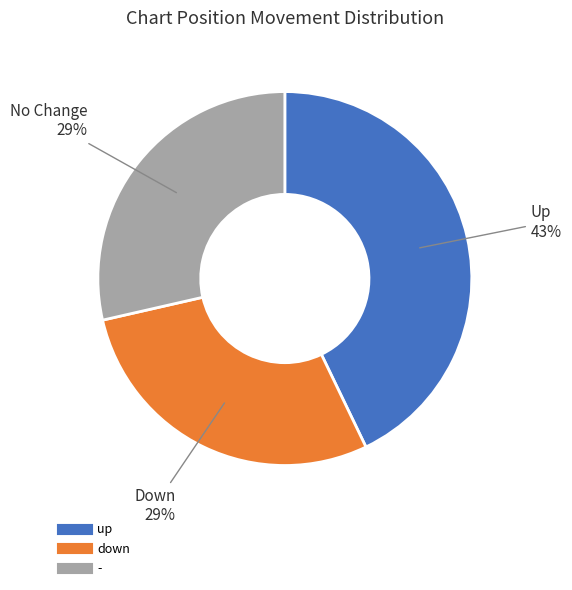

What is the ratio of the value at - to the value at down?

1.0